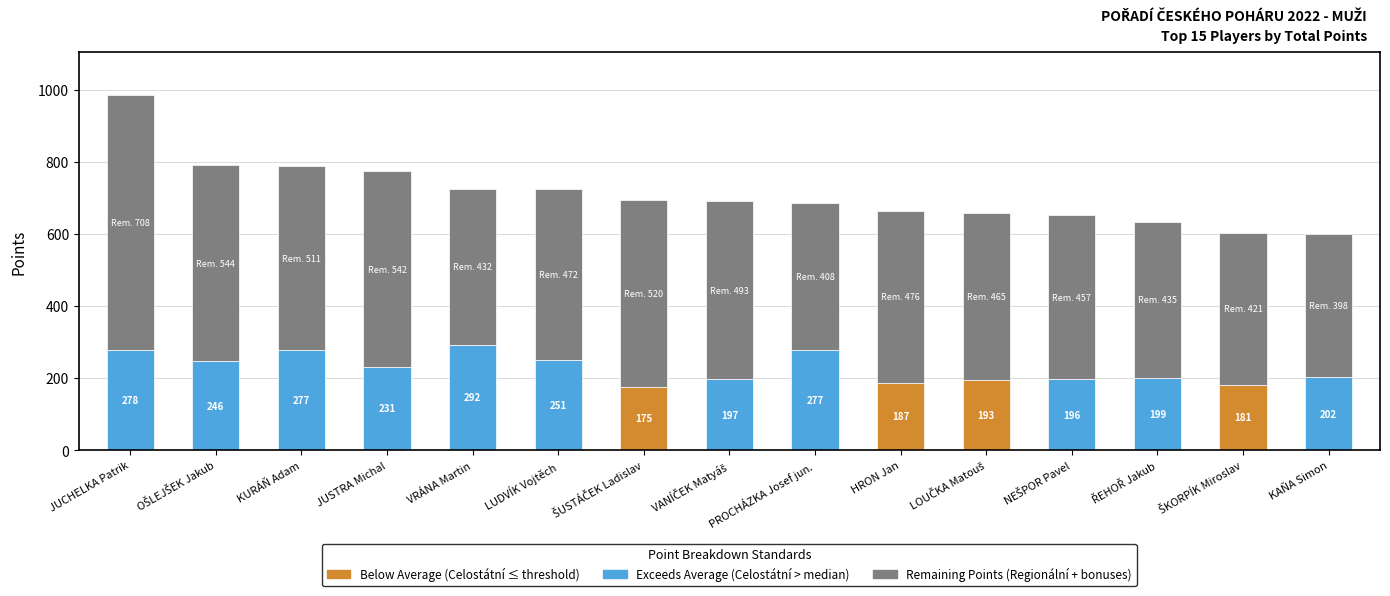

What is the total value across all series at JUSTRA Michal?

773